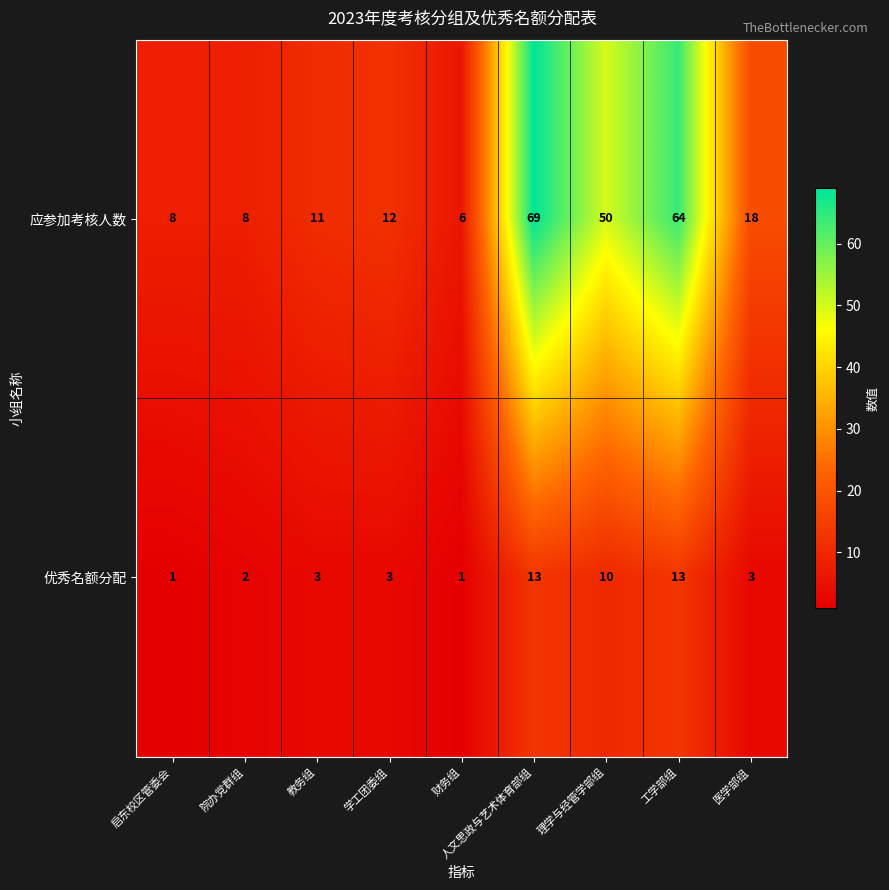

At how many categories does at least one series exceed 61?

2